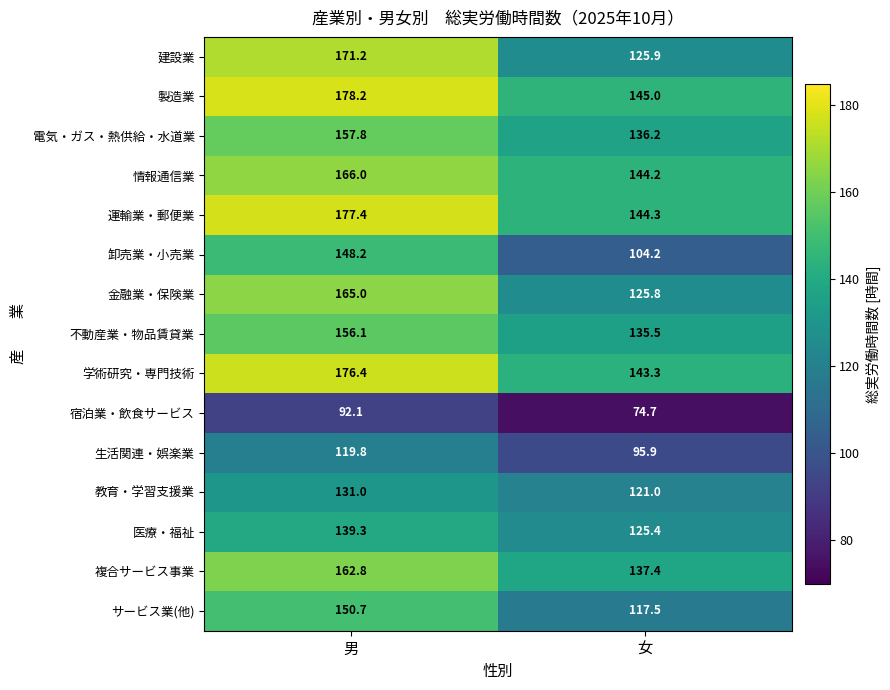

At how many categories does at least one series exceed 174?

1